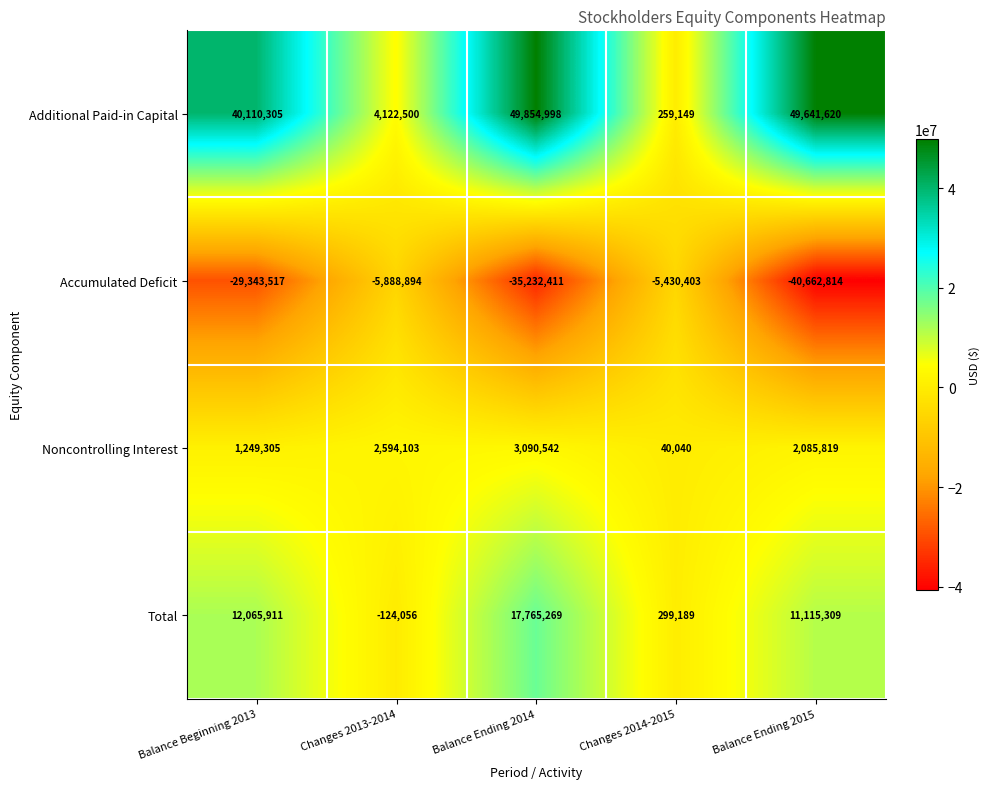

Which series has the widest spread of values?

Additional Paid-in Capital